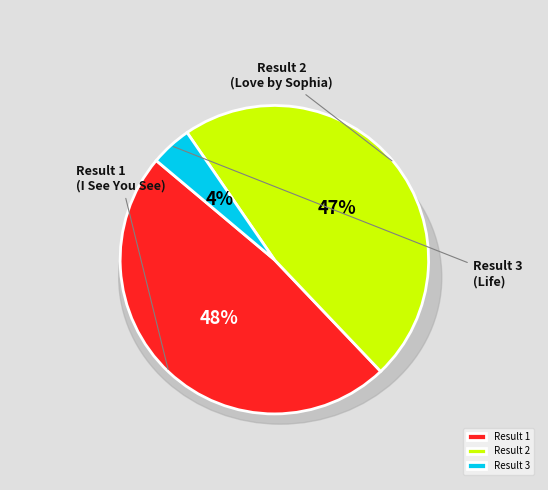

True or false: 1 accounts for 35% of the total.

False